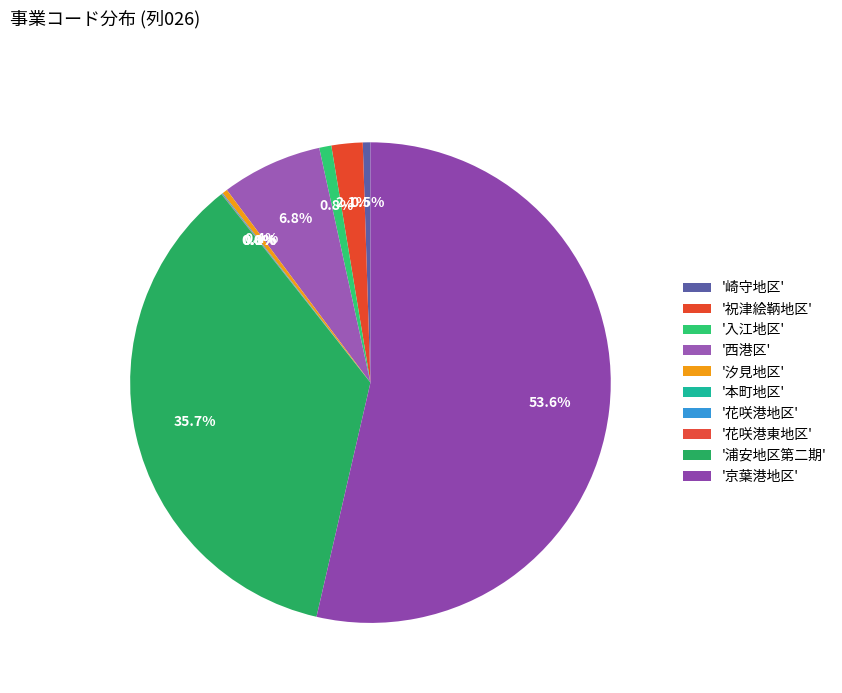

Rank the categories by value from lowest to highest.

本町地区, 花咲港東地区, 花咲港地区, 汐見地区, 崎守地区, 入江地区, 祝津絵鞆地区, 西港区, 浦安地区第二期, 京葉港地区